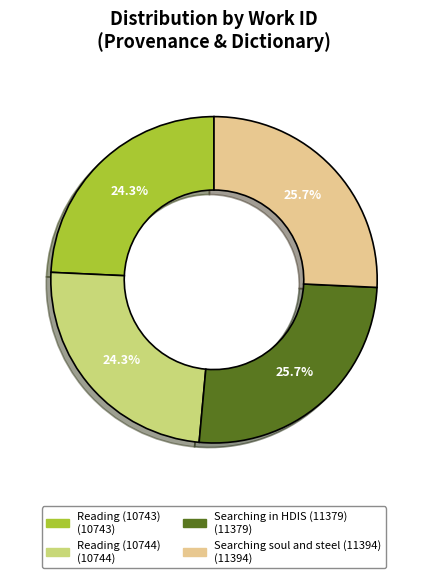

Approximately how many times larger is the value at Searching soul and steel (11394) compared to Searching in HDIS (11379)?

1.0